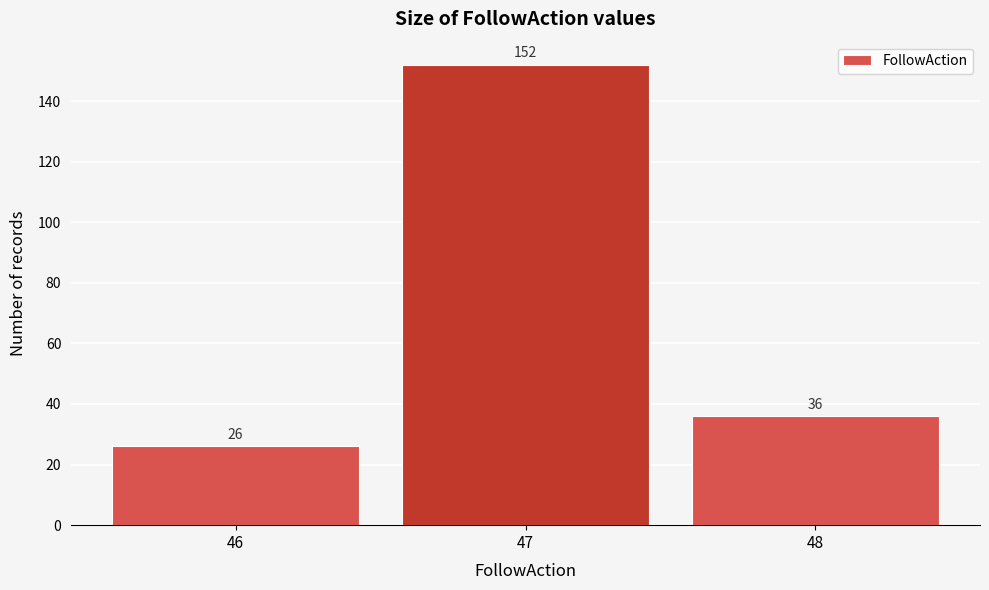

Reading left to right, transcribe this chart: for each bar, give the range it covers on the x-axis and its height.

45.5 to 46.5: 26
46.5 to 47.5: 152
47.5 to 48.5: 36